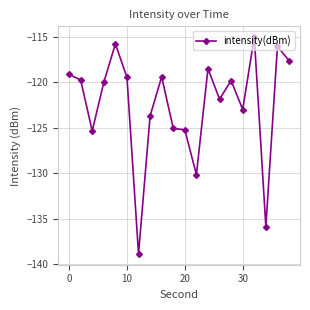

What is the greatest value displayed?

-115.0